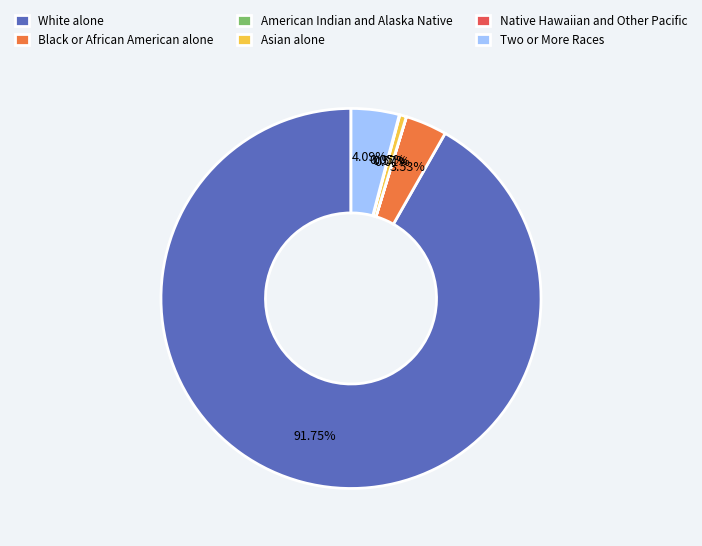

To the nearest percent, what is the average slice percentage?

17%